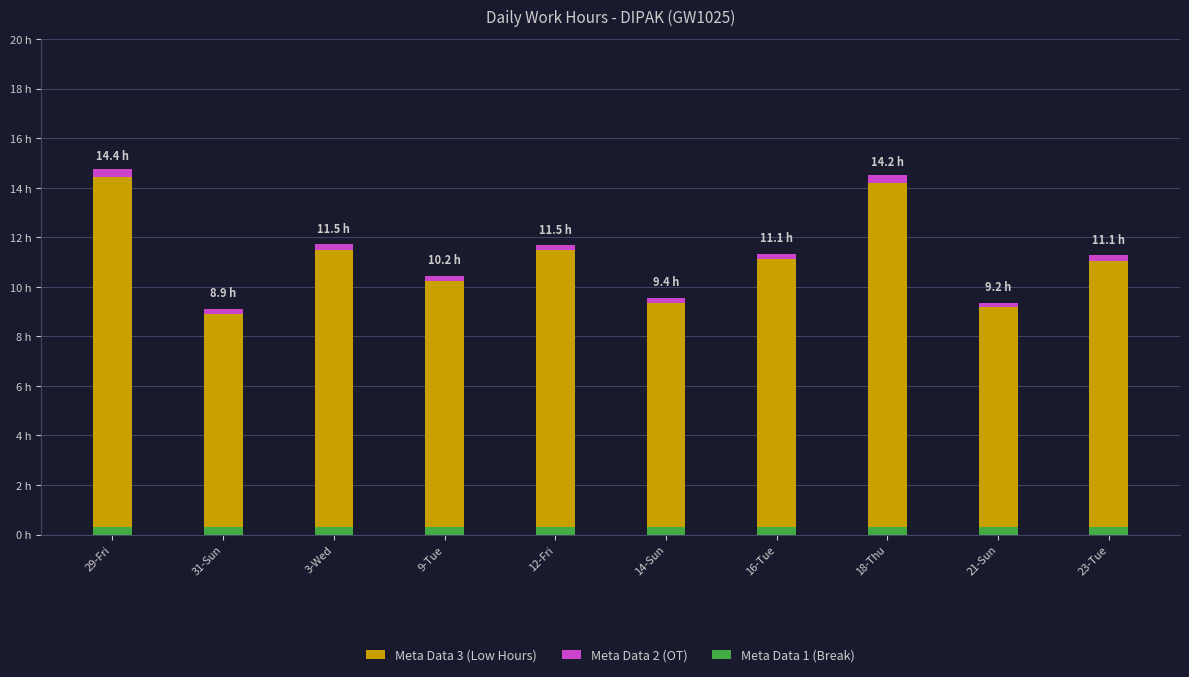

At 14-Sun, list the series in order from smallest to largest.

Meta Data 2 (OT), Meta Data 1 (Break), Meta Data 3 (Low Hours)